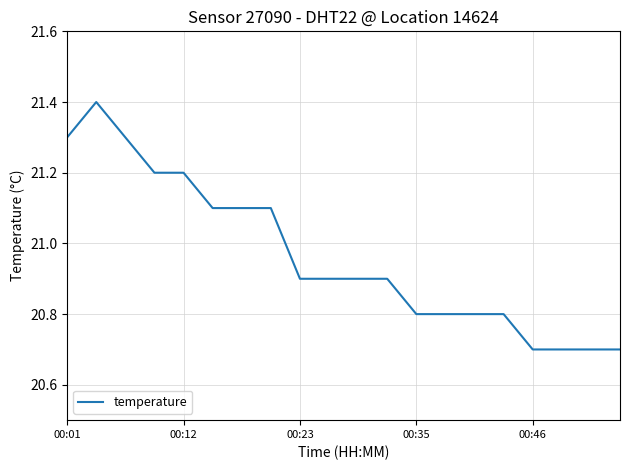

What is the minimum value shown in the chart?

20.7